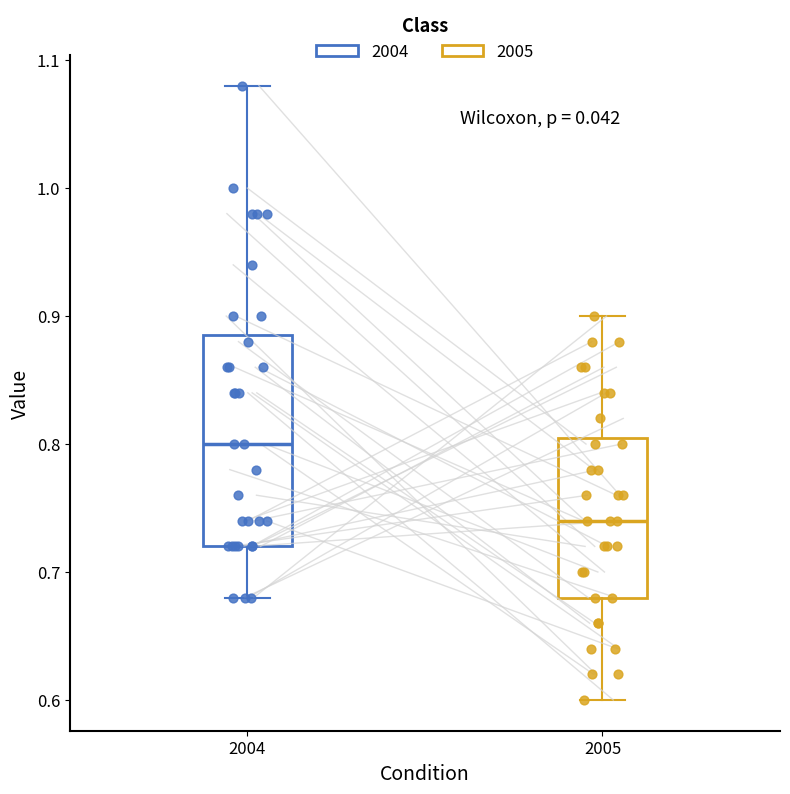

Which box is the tallest, from its lower edge to its upper edge?

2004